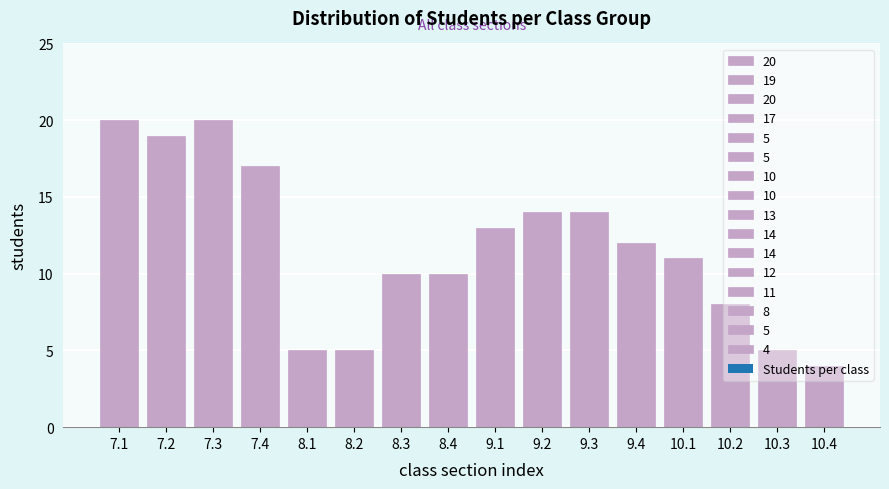

What is the sum of all values?

187